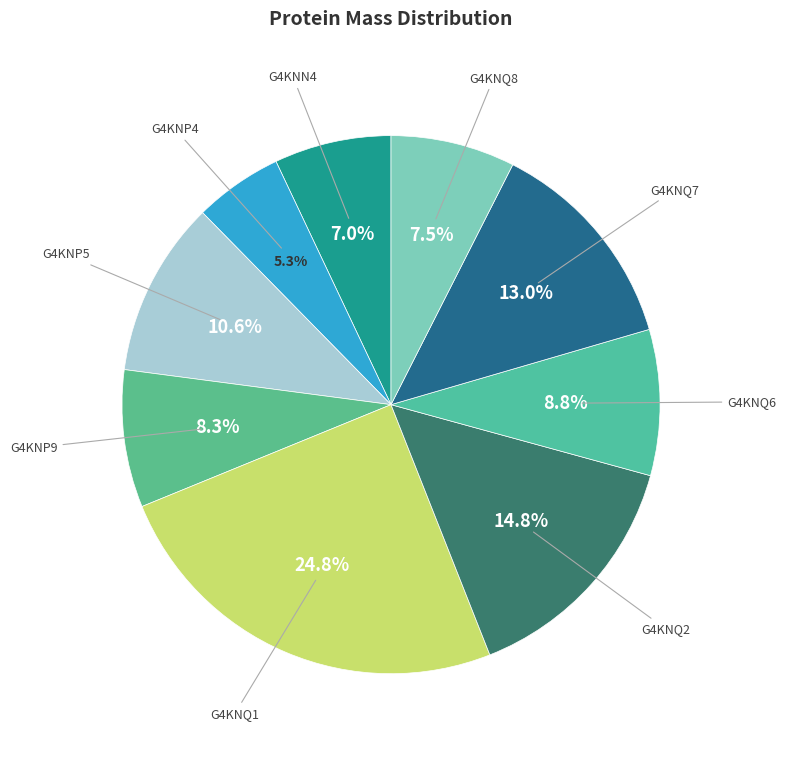

How many slices are in this pie chart?

9